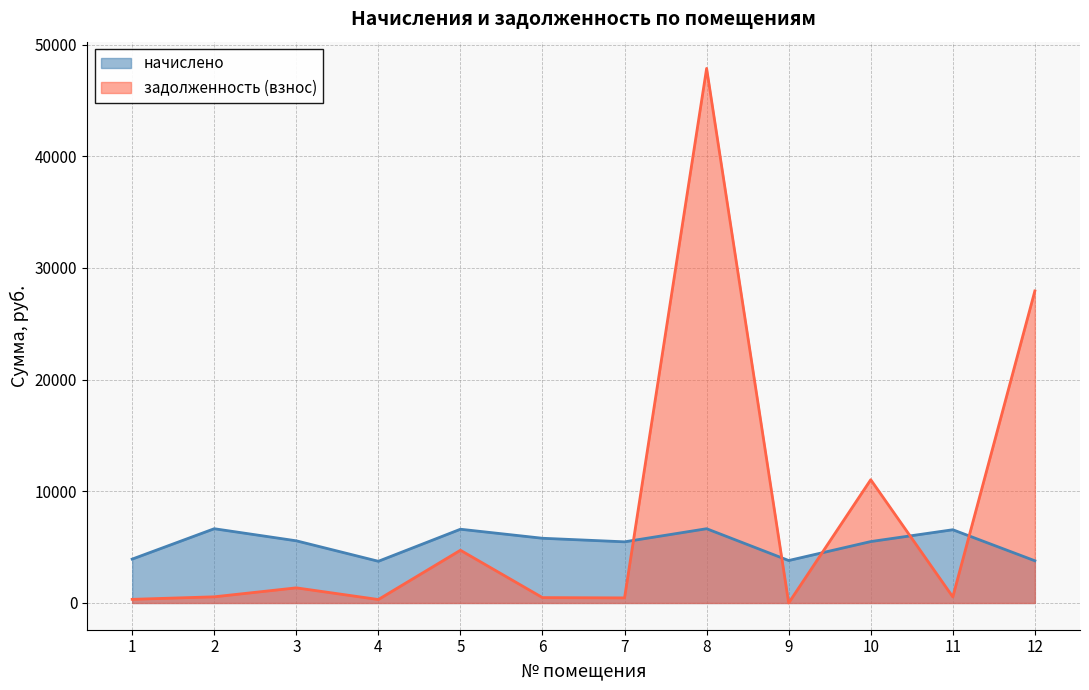

What is the difference between the highest and lowest values at 5?

1881.0